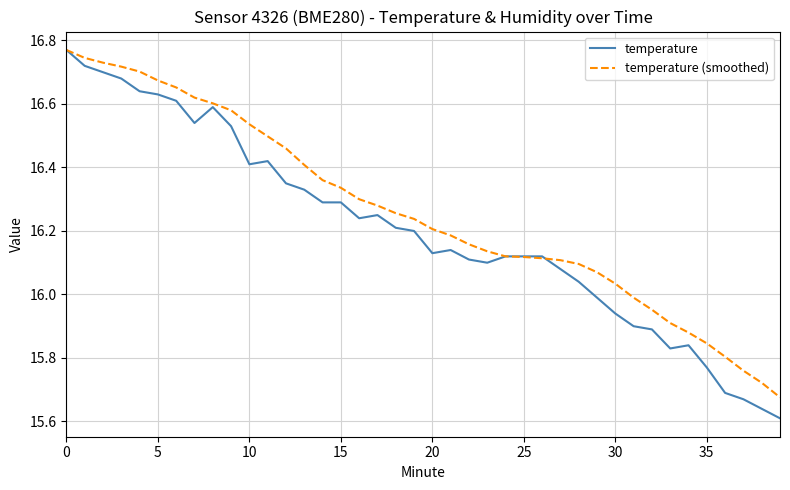

Which series has the largest total across all categories?

temperature (smoothed)